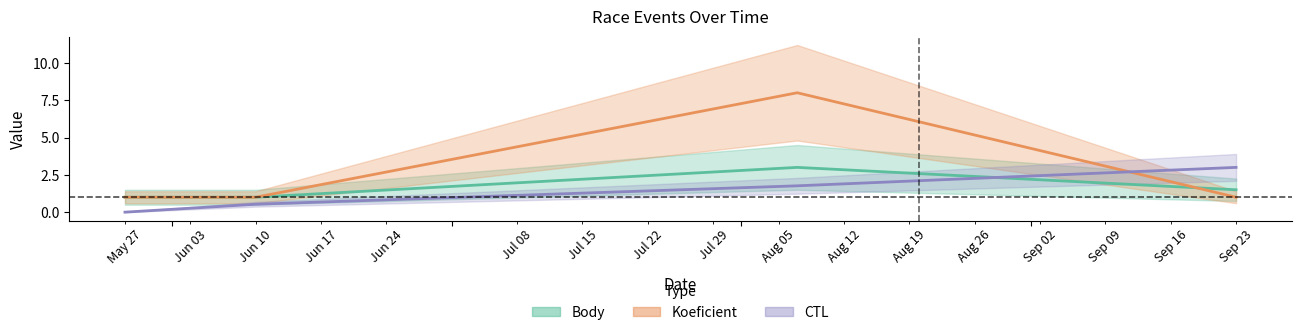

How many values in the CTL series exceed 1?

2